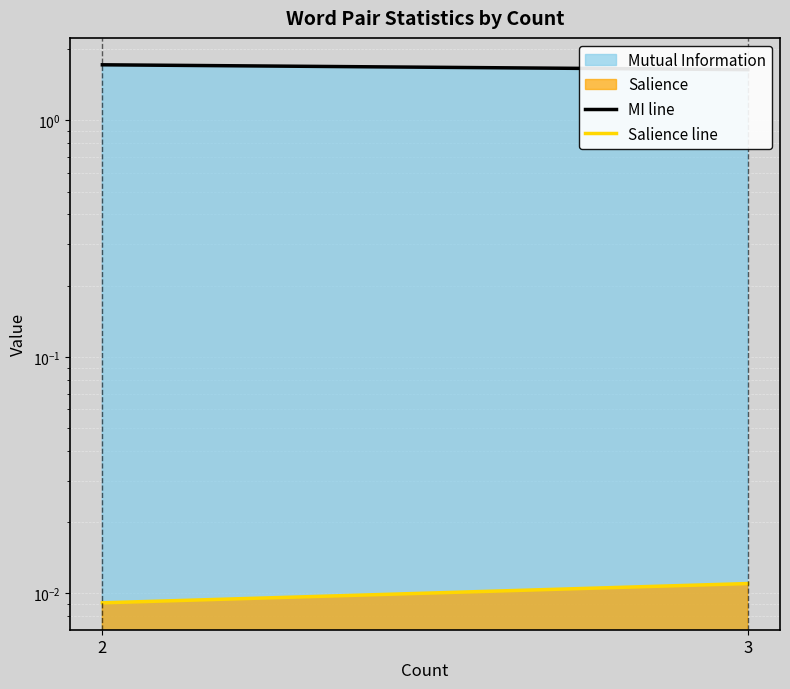

Does the chart display data point markers on the line(s)?

No